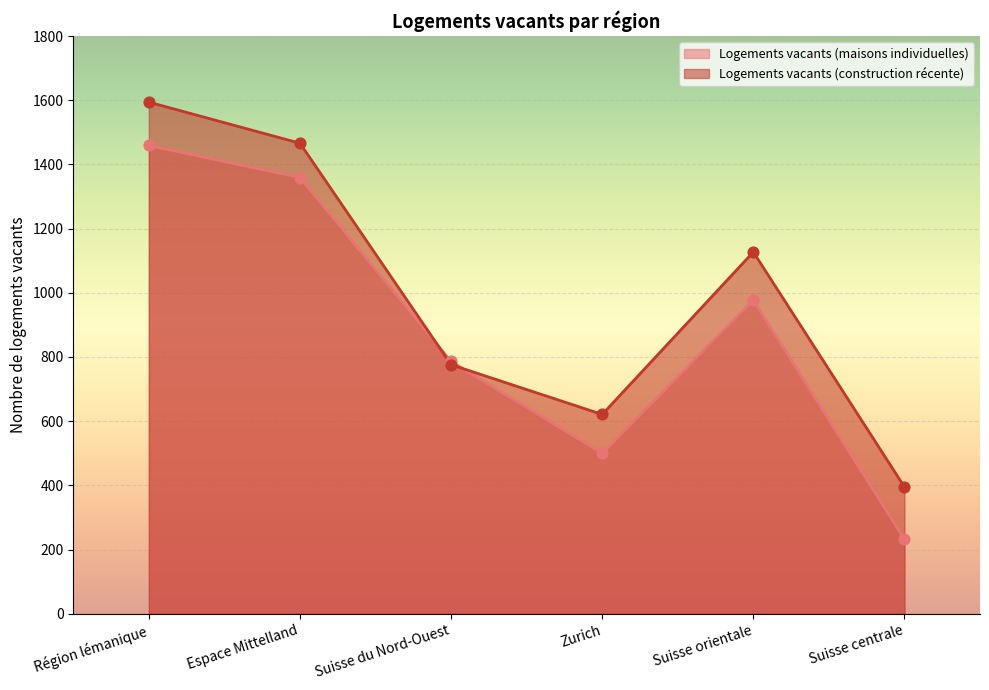

Which series has the largest Y range (max minus min)?

Logements vacants (maisons individuelles)